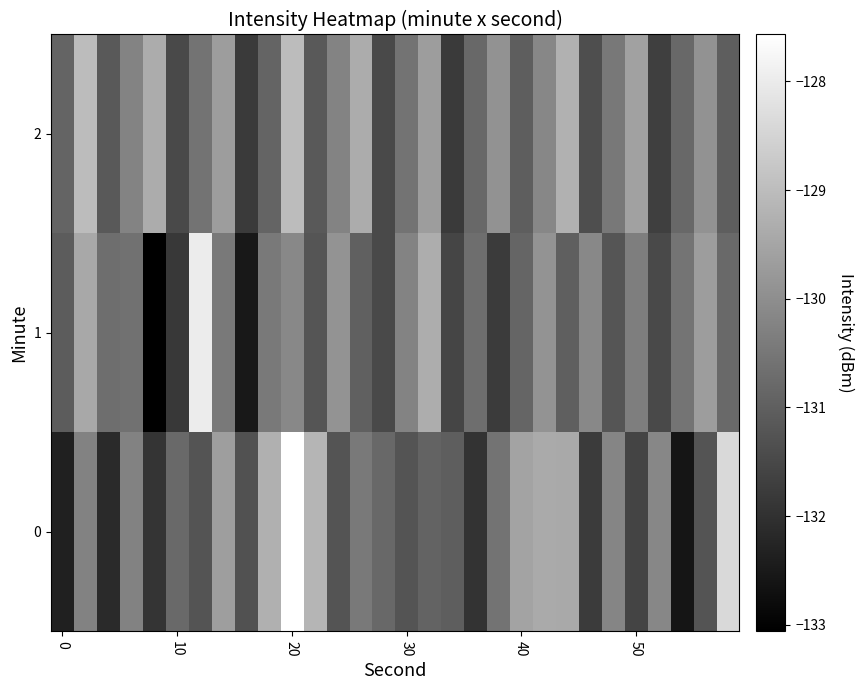

Reading right to left, what are all the values shown in this chart?

0: -128.4	-131.3	-132.6	-130.1	-131.6	-130.2	-131.8	-129.4	-129.4	-129.5	-130.6	-131.9	-131.0	-130.9	-131.2	-130.8	-130.5	-131.2	-129.2	-127.6	-129.3	-131.3	-129.6	-131.3	-130.8	-131.9	-130.3	-132.1	-130.2	-132.4
1: -130.8	-129.7	-130.6	-131.5	-130.3	-131.2	-130.1	-131.0	-129.9	-130.9	-131.8	-130.7	-131.6	-129.3	-130.2	-131.5	-131.0	-129.9	-131.2	-130.1	-130.5	-132.5	-130.4	-128.0	-131.8	-133.1	-130.6	-130.7	-129.4	-131.1
2: -131.0	-129.9	-130.8	-131.7	-129.6	-130.5	-131.4	-129.3	-130.1	-131.0	-129.9	-130.8	-131.8	-129.7	-130.6	-131.5	-129.4	-130.2	-131.1	-129.0	-130.9	-131.8	-129.7	-130.6	-131.5	-129.4	-130.2	-131.1	-129.0	-130.9